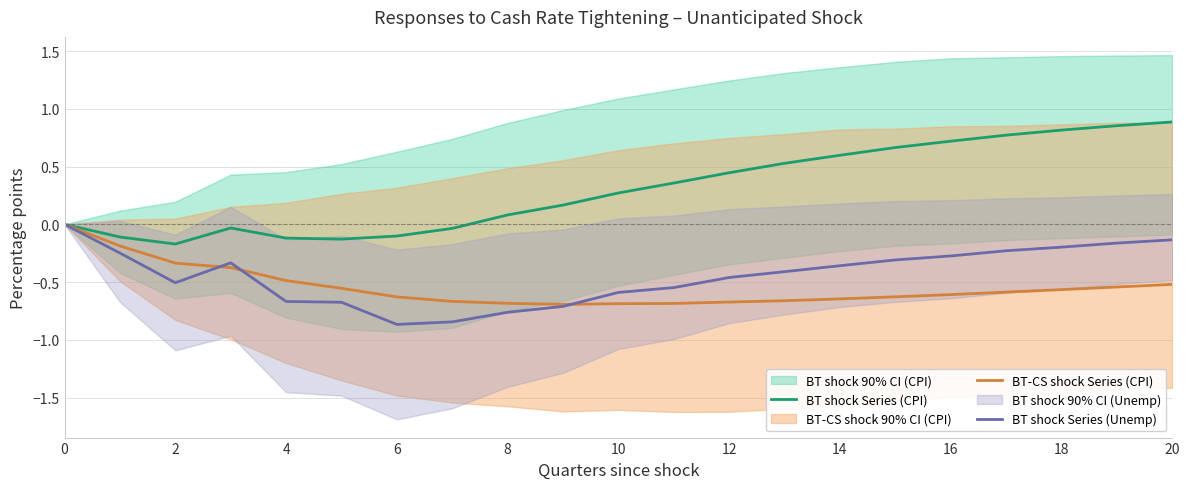

Does the chart have visible grid lines?

Yes